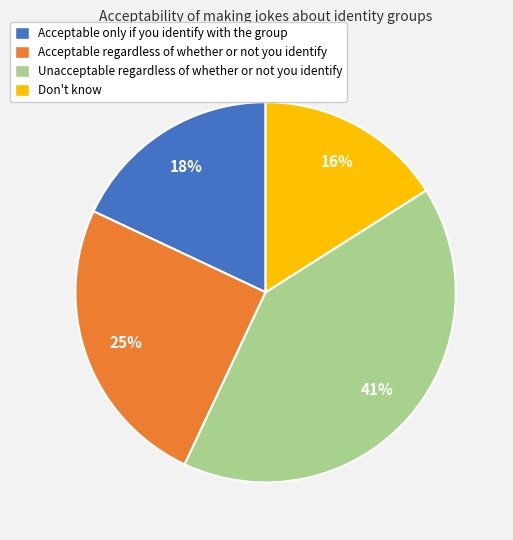

Which slice is the largest?

Unacceptable regardless of whether or not you identify